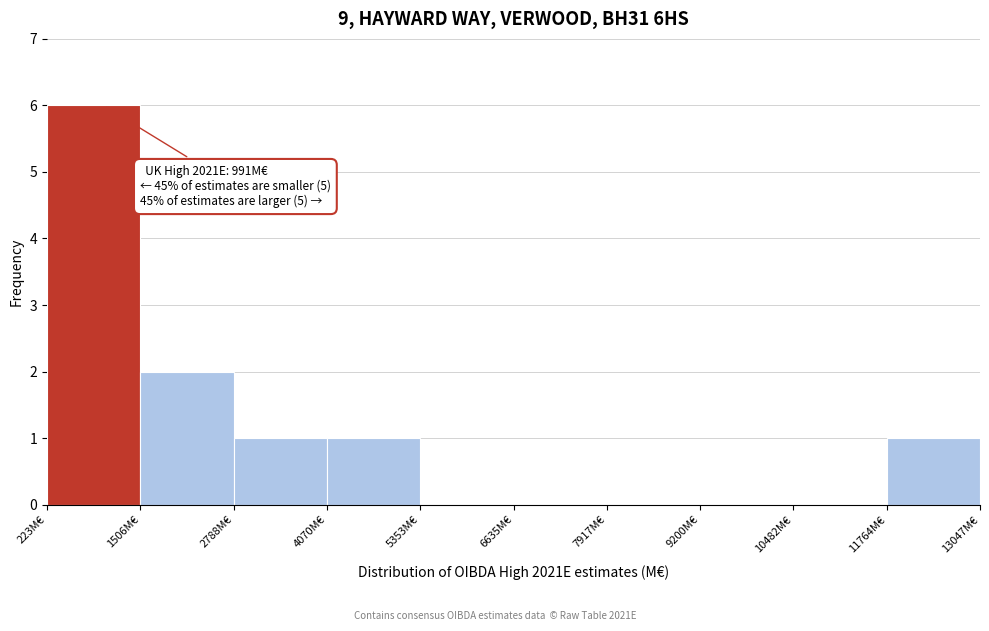

Which range on the x-axis has the tallest bar?

200 to 1600